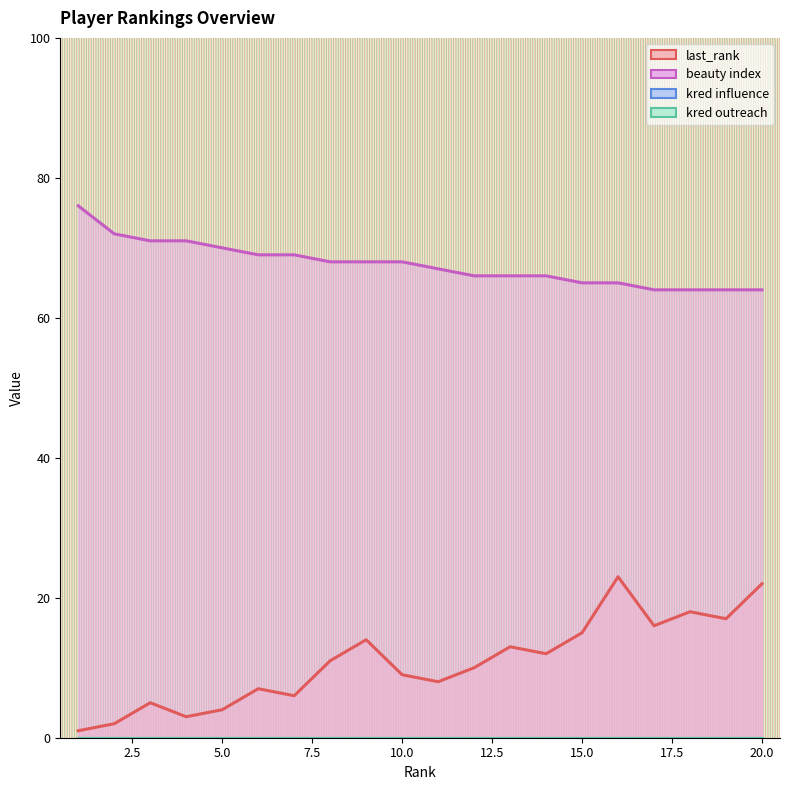

List the series in order of their peak value, highest first.

beauty index, last_rank